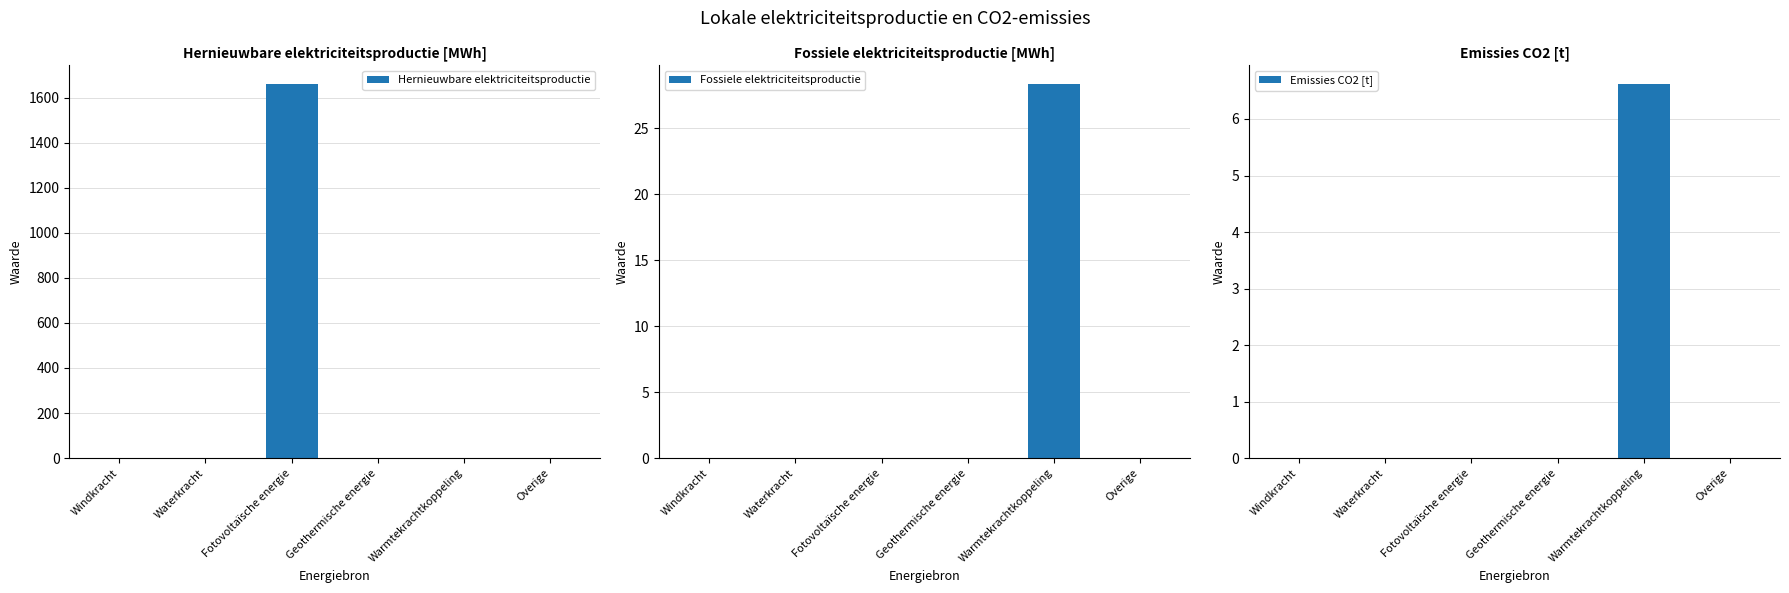

Is it true that Hernieuwbare elektriciteitsproductie equals 0.0 at Waterkracht?

True